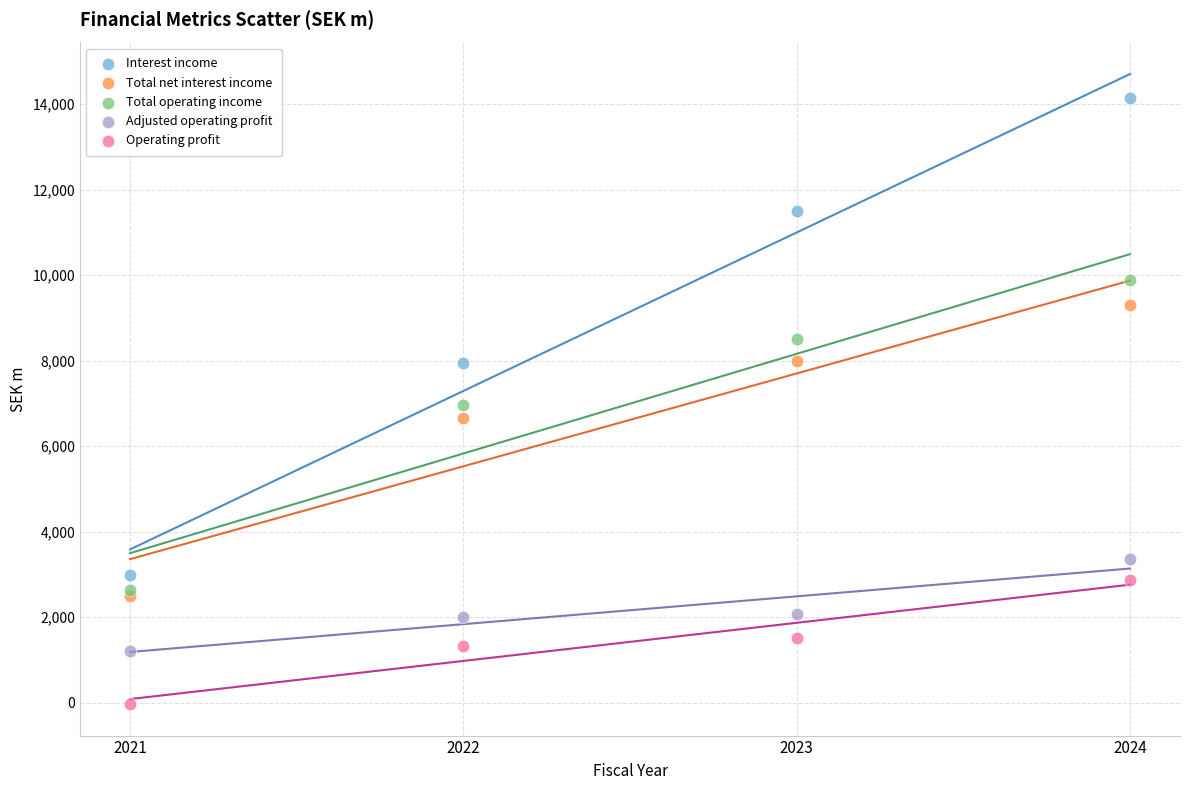

What are all the series names shown in the legend?

Interest income, Total net interest income, Total operating income, Adjusted operating profit, Operating profit